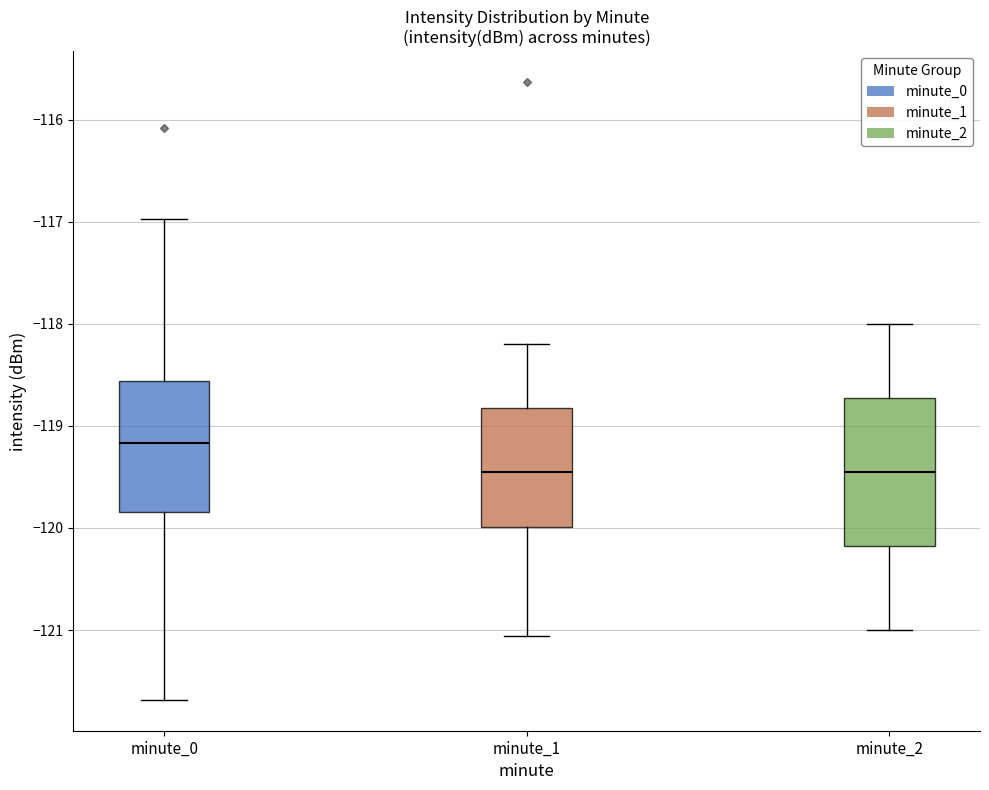

Reading left to right, transcribe this box plot: for each box, give where its median line is, the range the box spans, and where its two whiskers end, as read against the y-axis. The values are not printed on the chart, so give them approximately, as read against the axis.

minute_0: median -119.2, box -119.8 to -118.6, whiskers -121.7 to -117.0
minute_1: median -119.4, box -120.0 to -118.8, whiskers -121.1 to -118.2
minute_2: median -119.4, box -120.2 to -118.7, whiskers -121.0 to -118.0